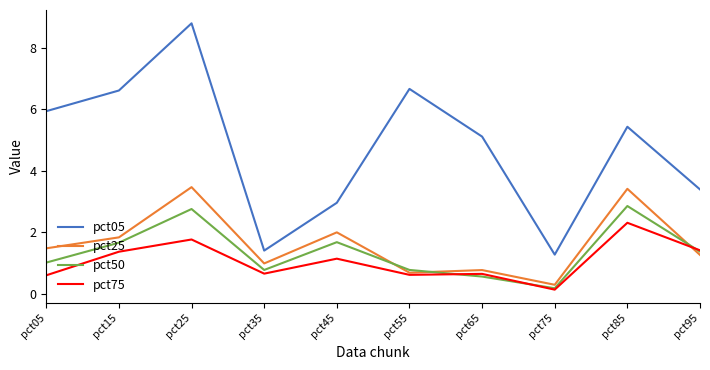

At which category does pct50 reach its first local valley?

pct35